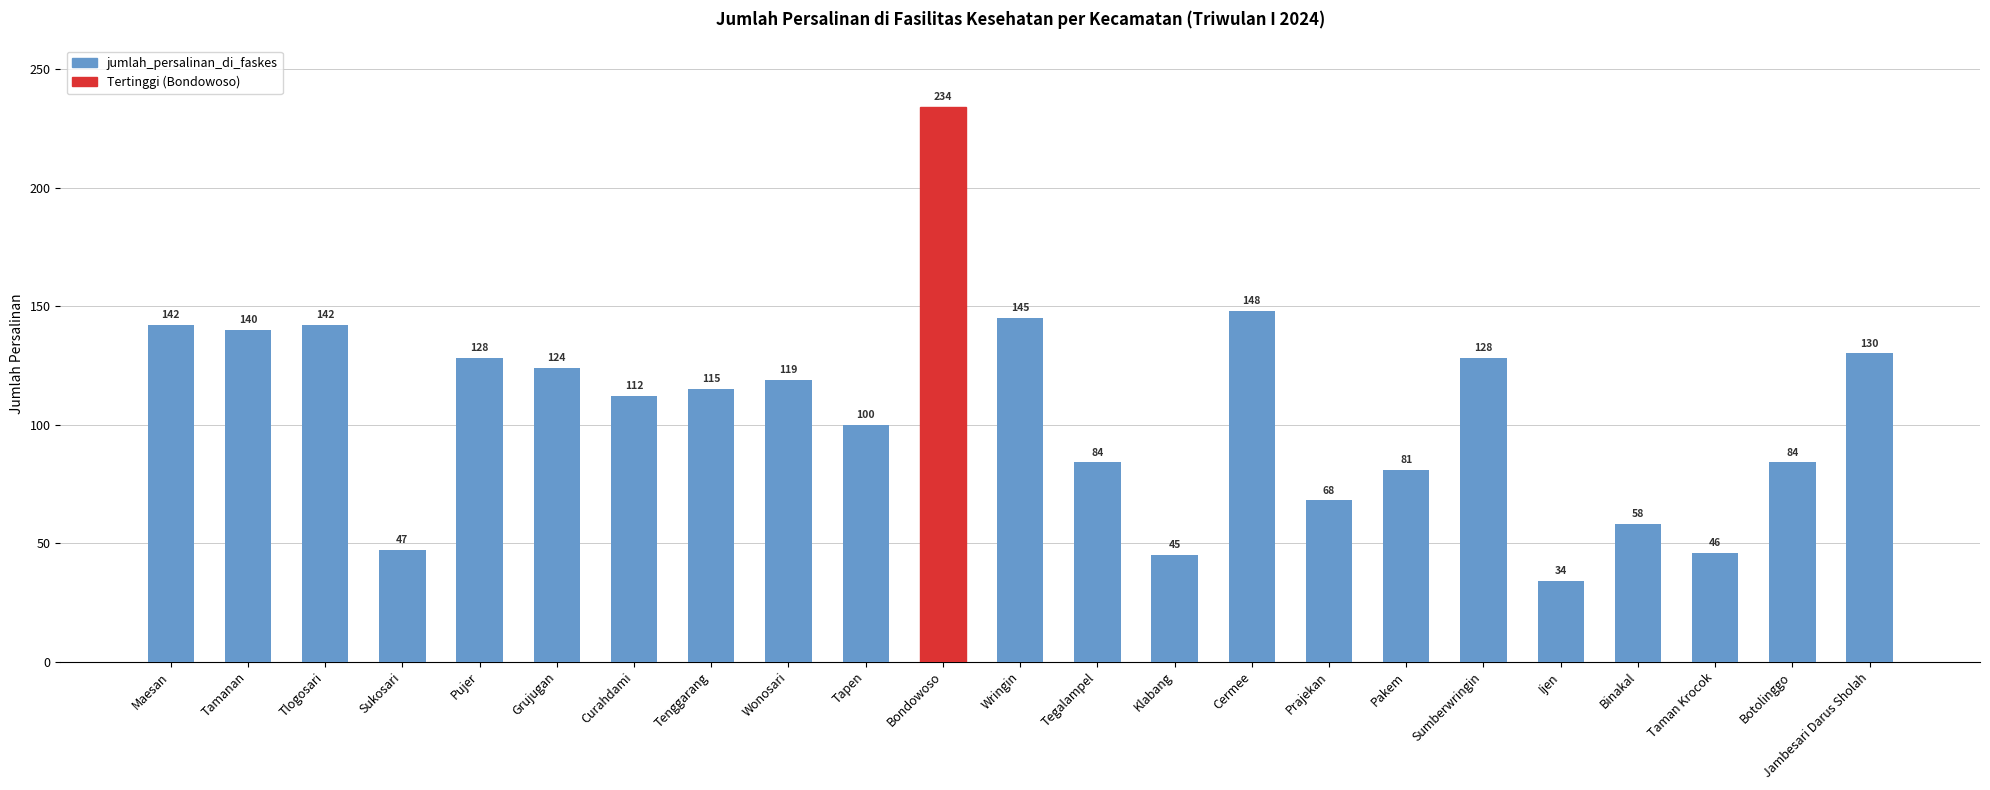

At which category does the chart reach its peak across all series?

Bondowoso